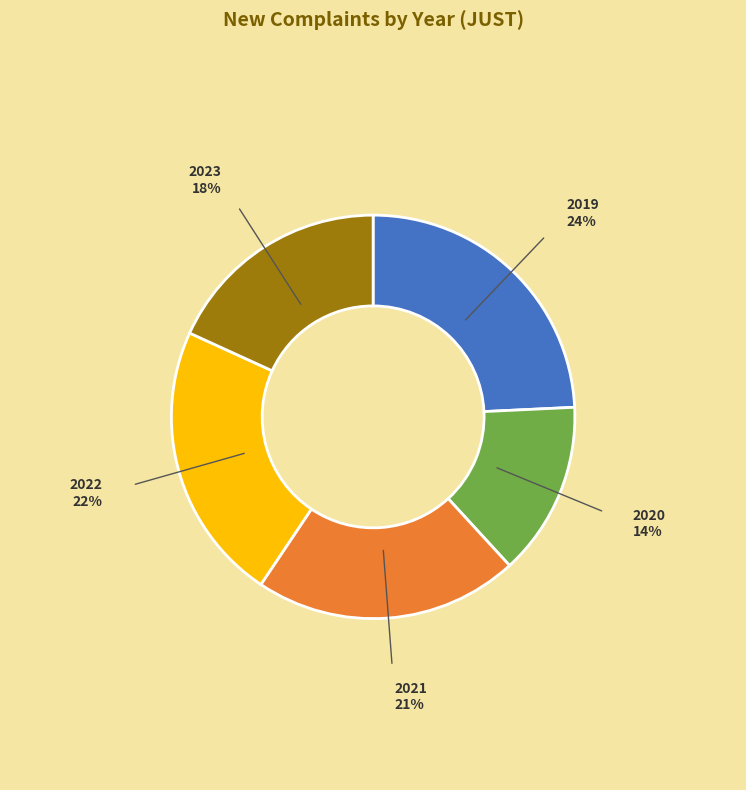

Which slice is the smallest?

2020